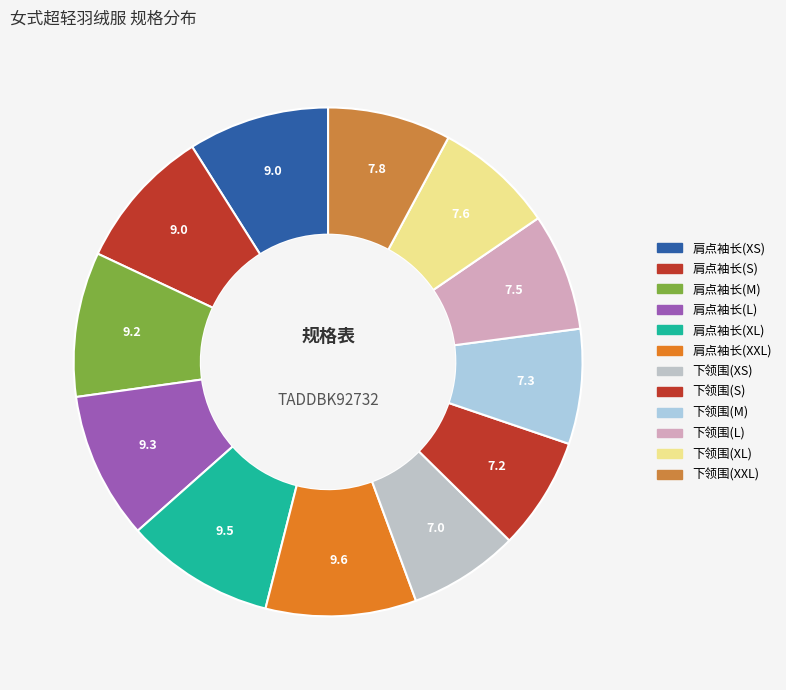

How many segments does this pie chart have?

12